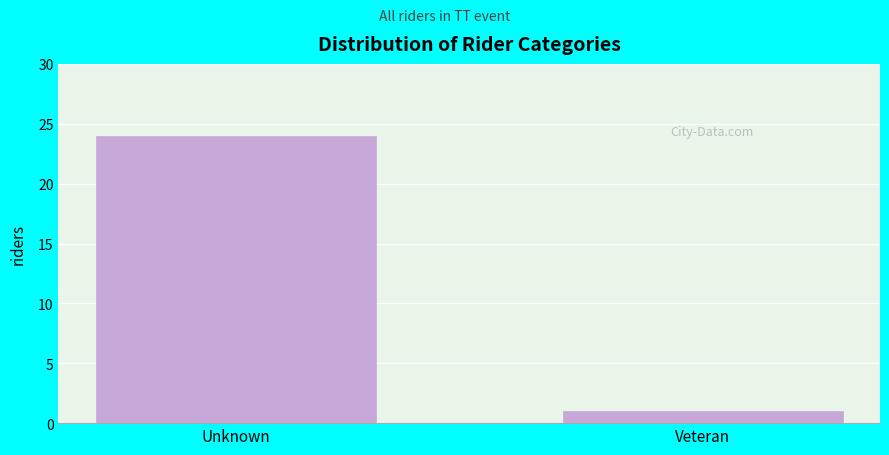

Reading left to right, transcribe all the data shown in this chart.

Unknown=24	Veteran=1